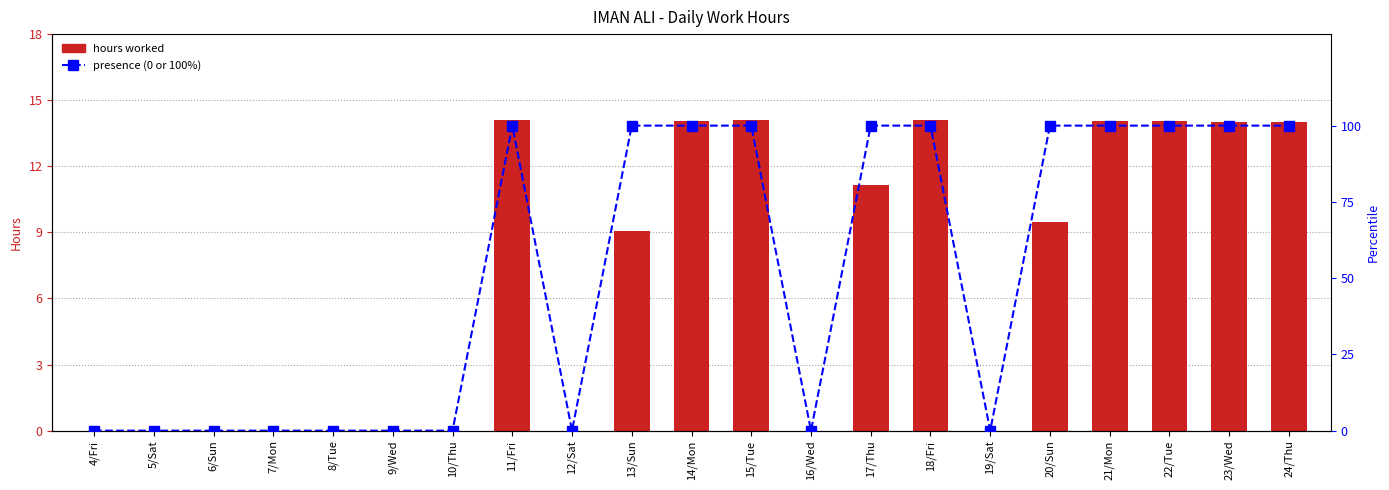

List the series in order of their overall mean, highest first.

presence rank within period, Low (hours)